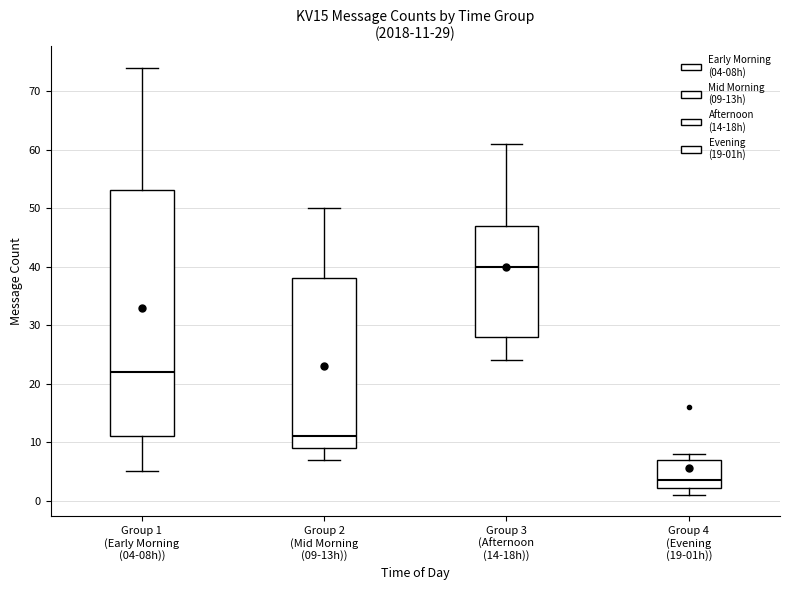

Which box has the highest median line?

Group 3 (Afternoon (14-18h))